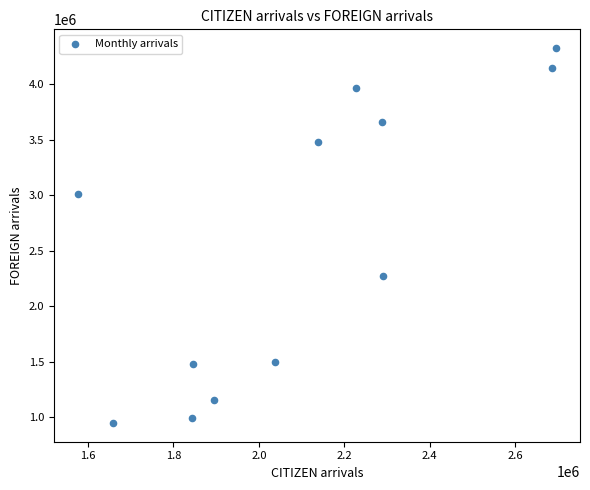

What is the average X value?

2098333